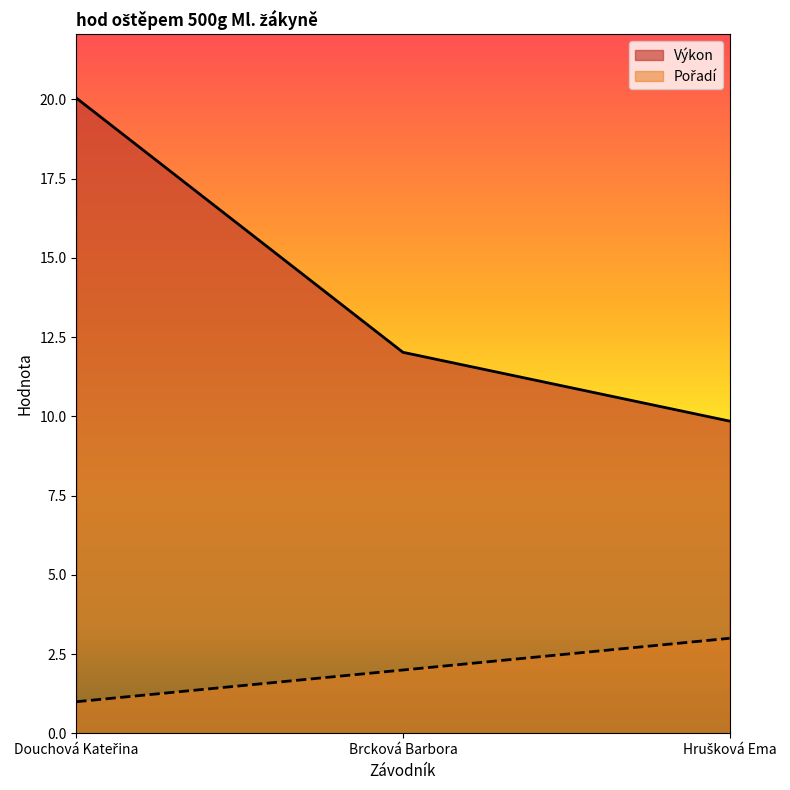

Read the Pořadí value at Hrušková Ema.

3.0